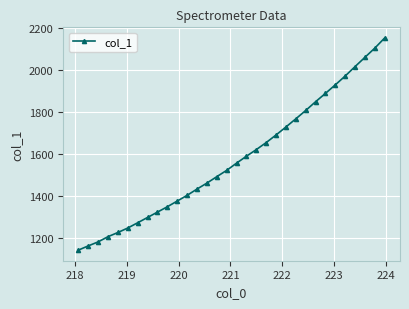

What is the difference between the maximum and minimum values?

1009.0